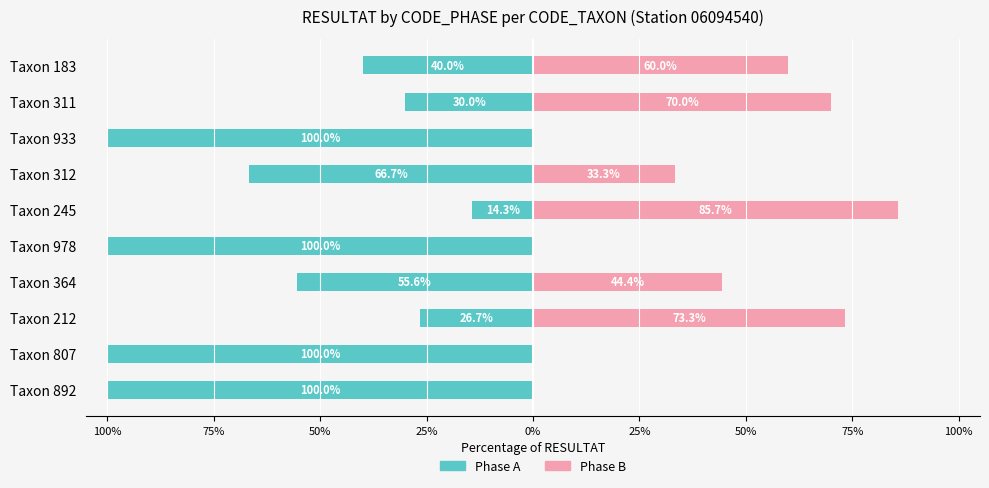

Is it true that Phase B equals 79.8 at Taxon 183?

False